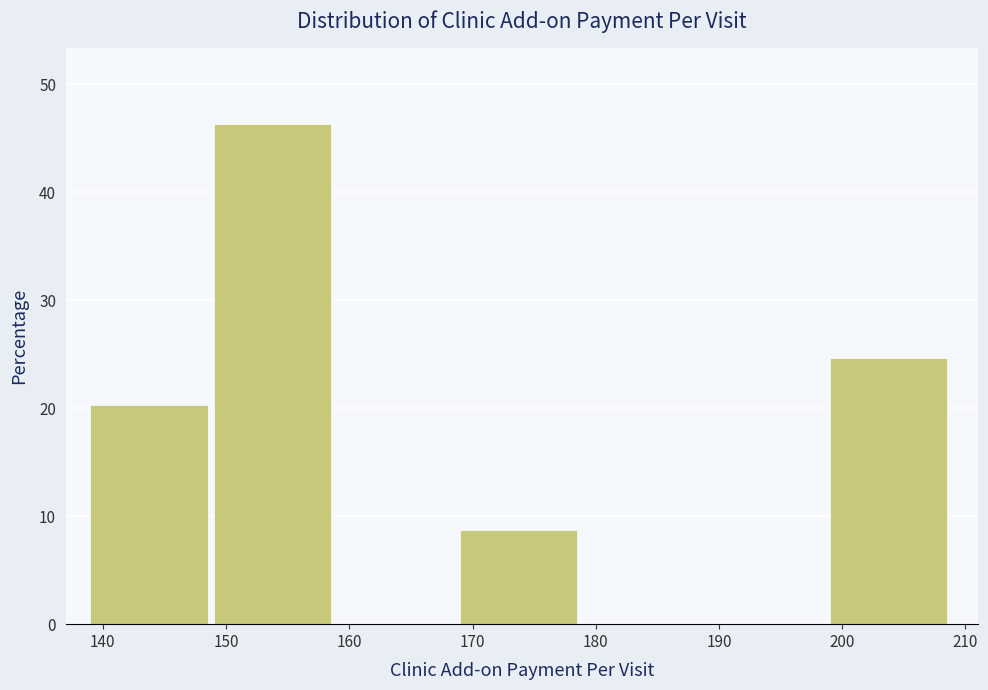

Reading left to right, transcribe this chart: for each bar, give the range it covers on the x-axis and its height. The values are not printed on the chart, so give them approximately, as read against the axis.

139 to 149: 20
149 to 159: 46
159 to 169: 0
169 to 179: 9
179 to 189: 0
189 to 199: 0
199 to 209: 25